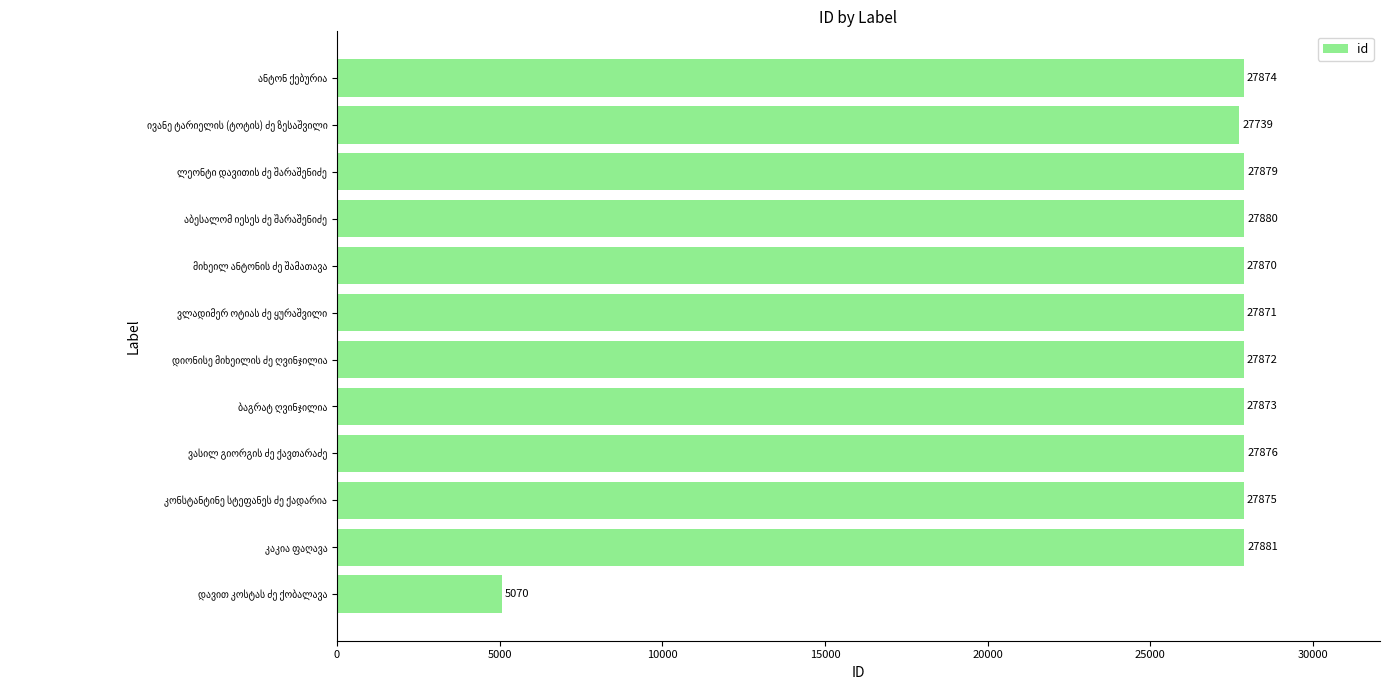

What is the minimum value shown in the chart?

5070